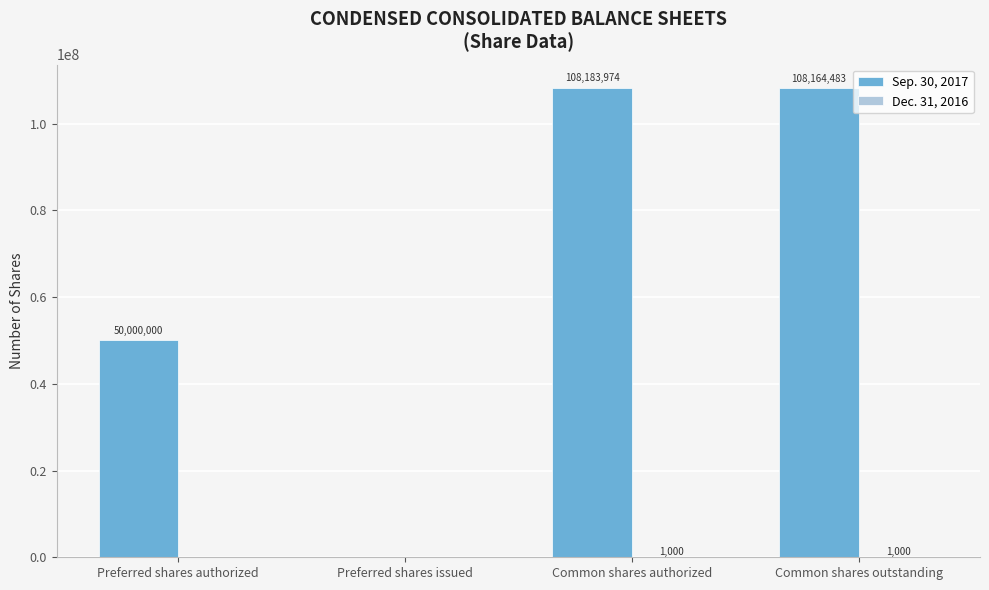

The value of Sep. 30, 2017 at Common shares authorized is 108183974. True or false?

True